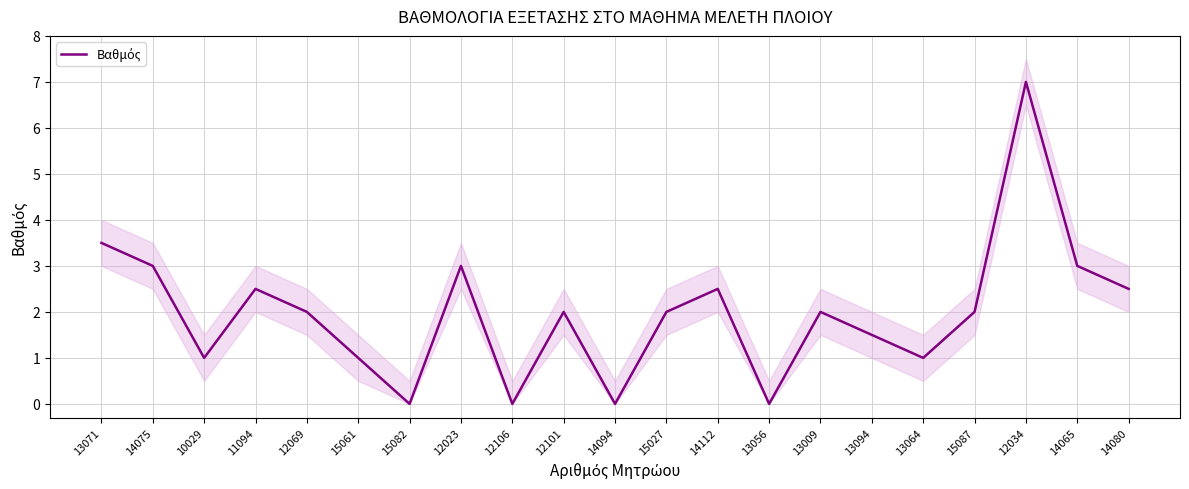

True or false: the data shows 3.1 at 15087.

False